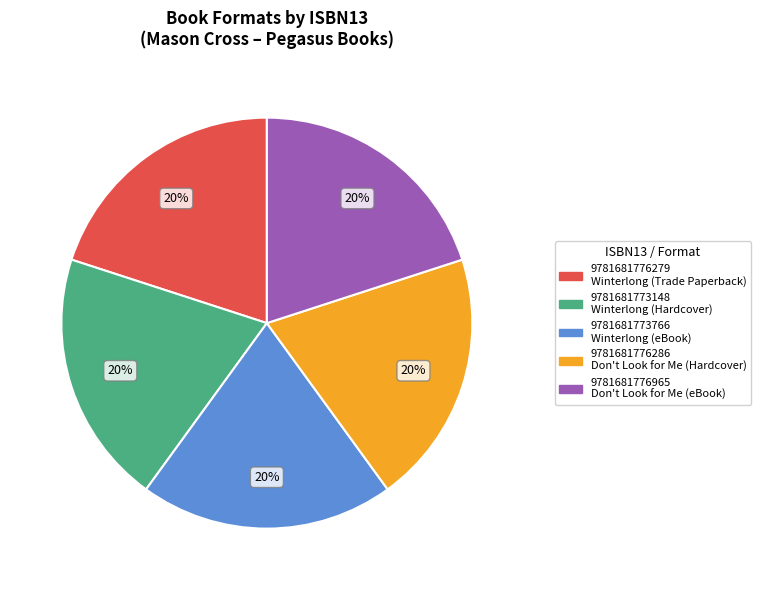

Is it true that 9781681776279 is 20% of the pie?

True